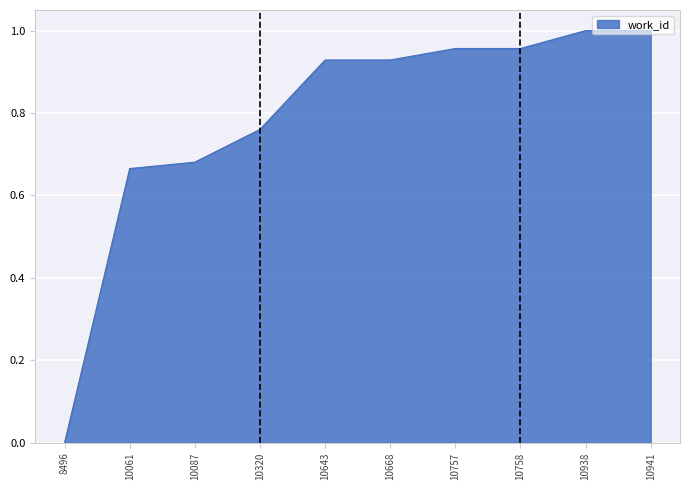

At which category does the chart reach its minimum across all series?

8496